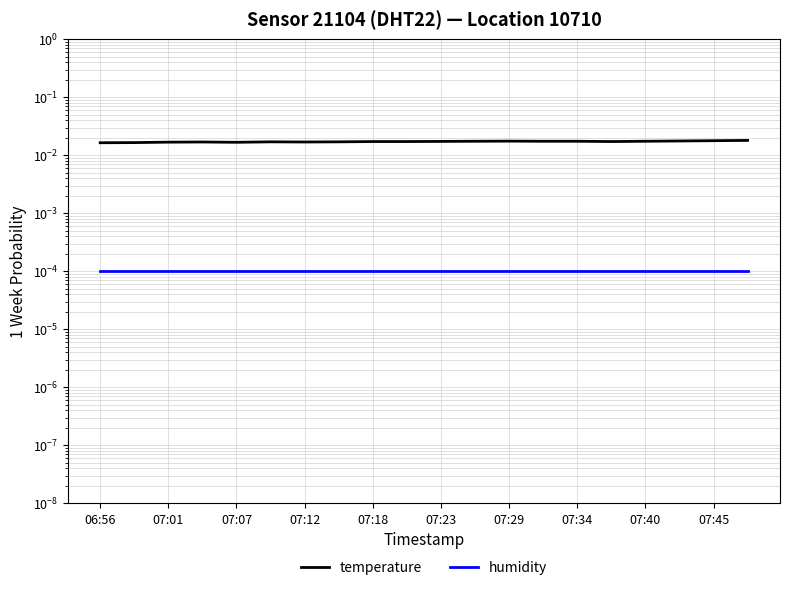

List the series in order of their peak value, highest first.

temperature, humidity